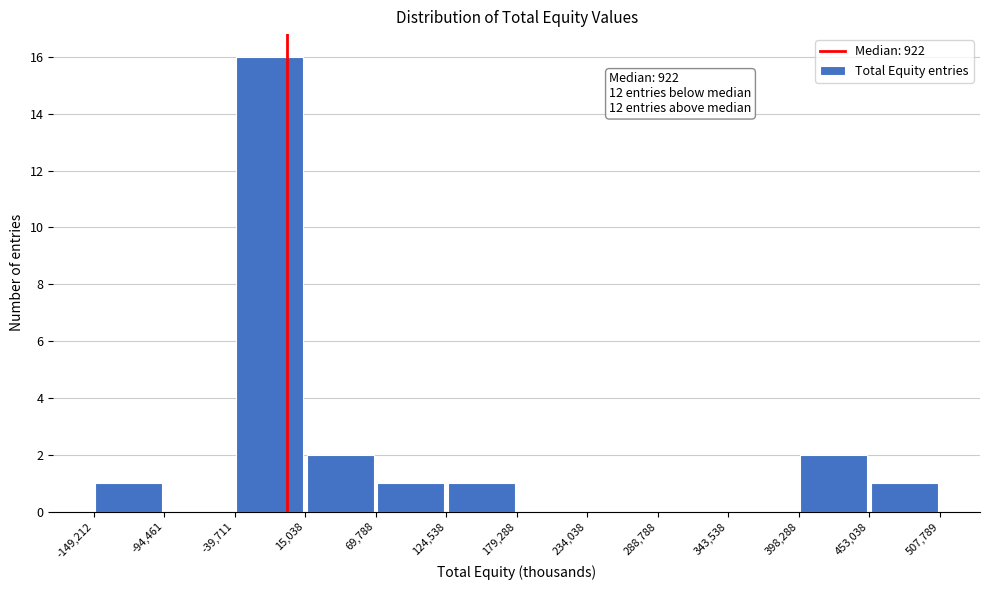

Over which range of the x-axis is the bar tallest?

-39,711 to 15,038